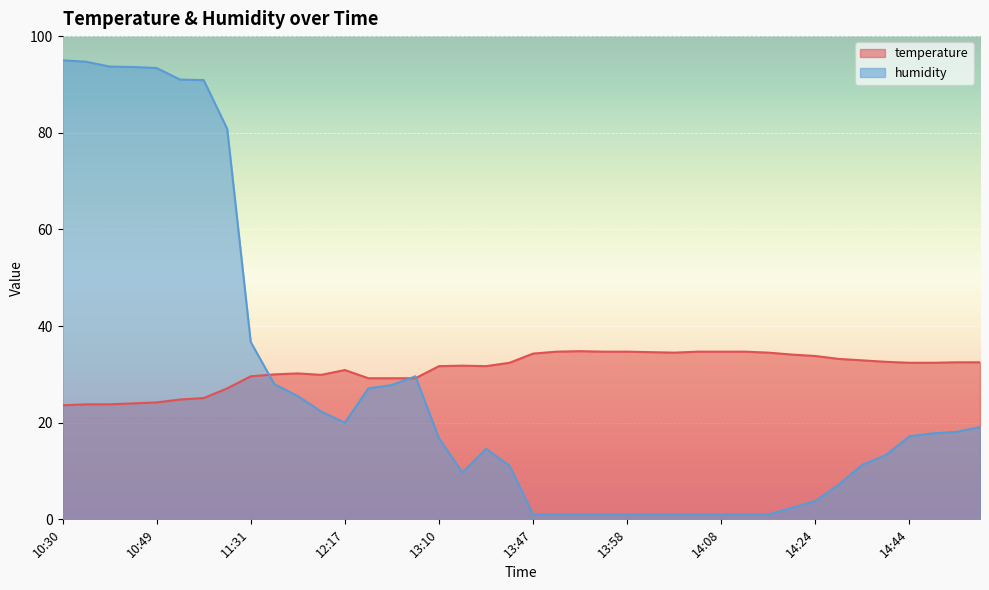

Between which two adjacent categories do temperature and humidity first intersect?

11:31 and 11:38